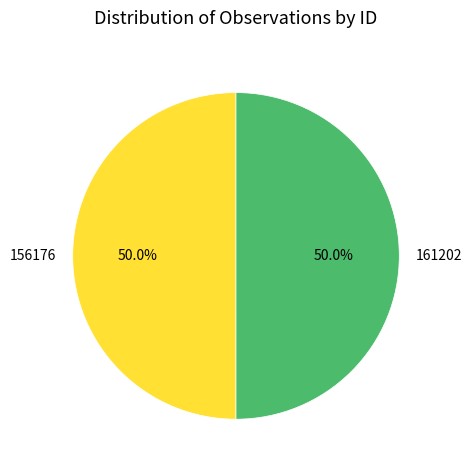

How many slices are in this pie chart?

2